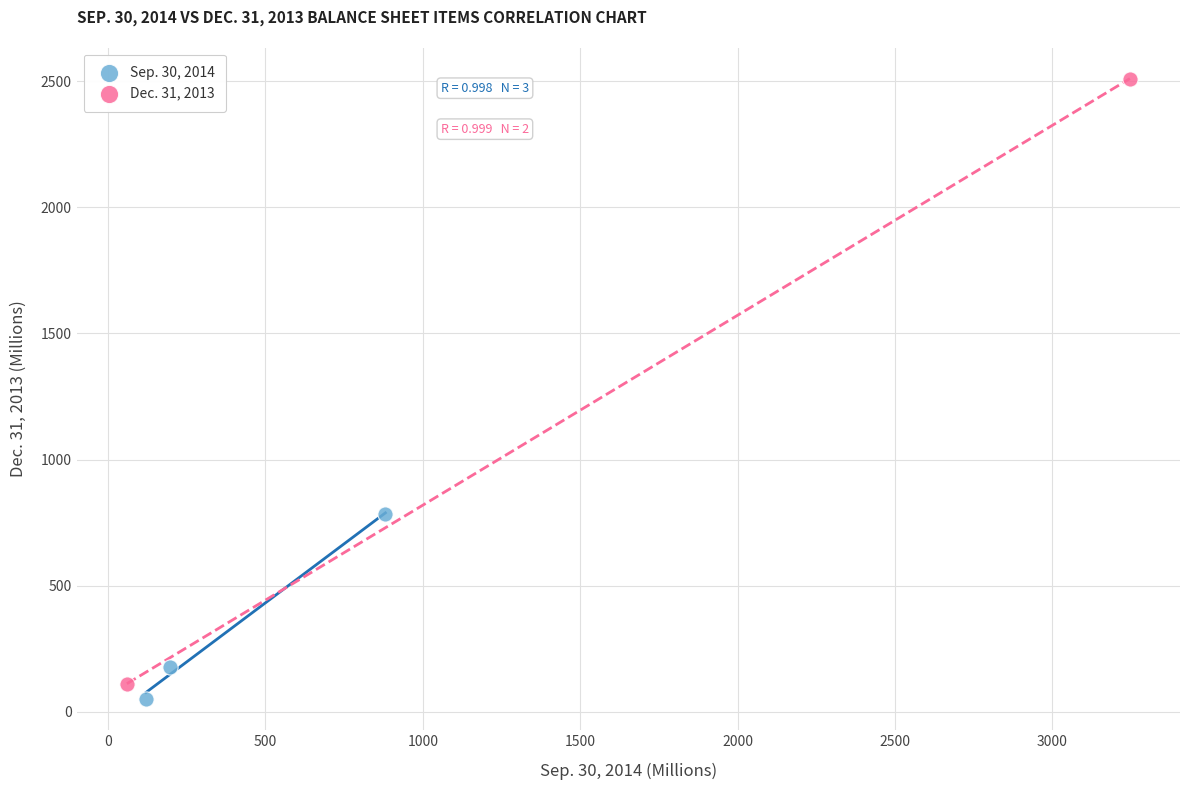

Which series reaches the minimum Y coordinate?

Sep. 30, 2014